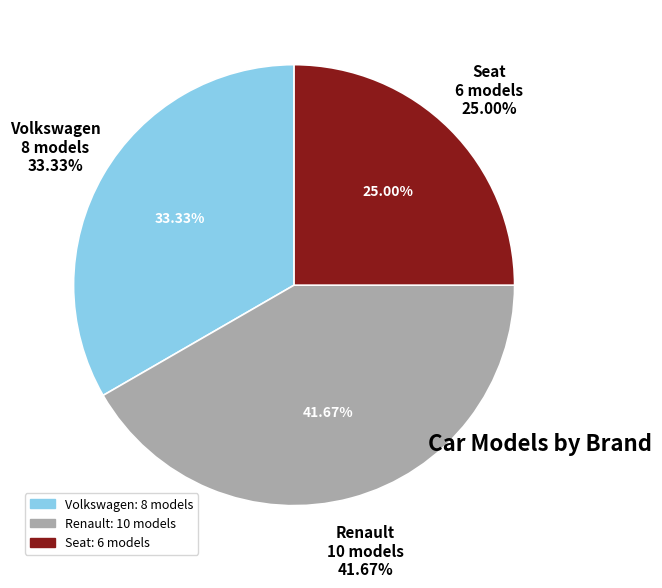

The Volkswagen slice represents 26% of the pie. True or false?

False